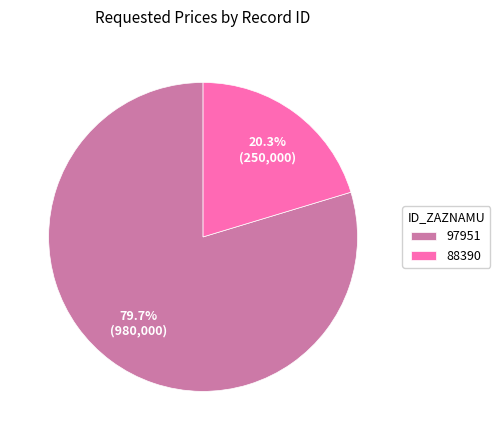

Count the number of slices in the pie.

2